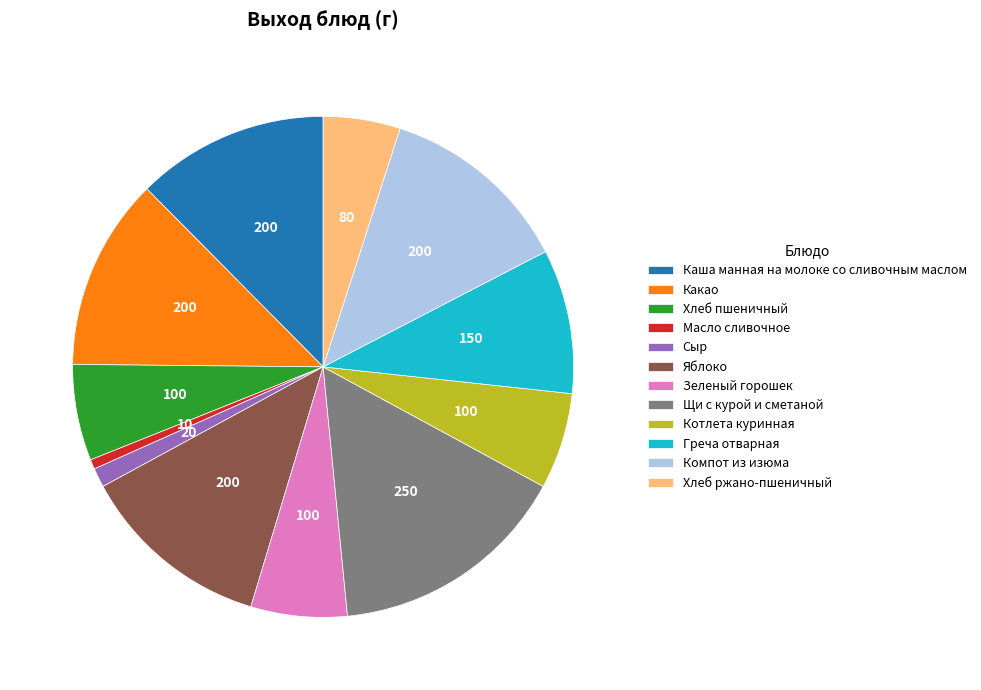

True or false: Масло сливочное accounts for 11% of the total.

False